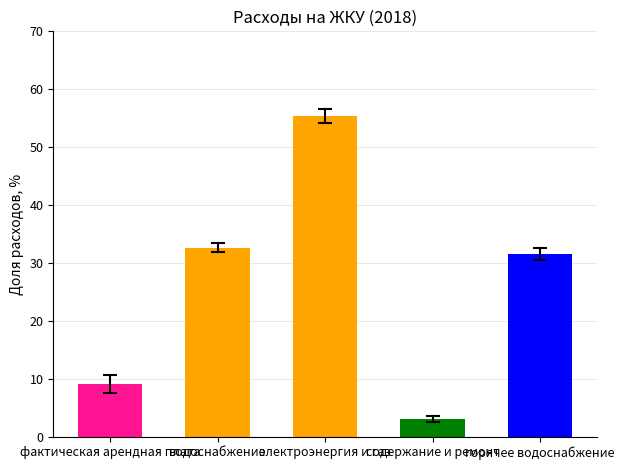

What is the value of the 1st bar from the left?

9.1